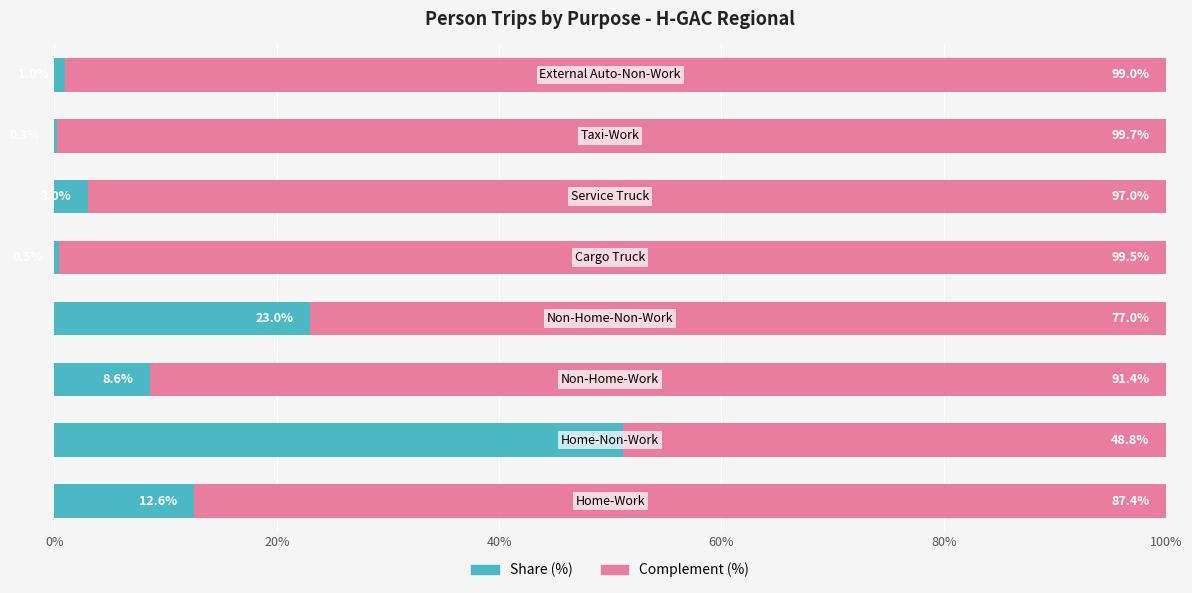

What is the maximum value for Share (%)?

51.2